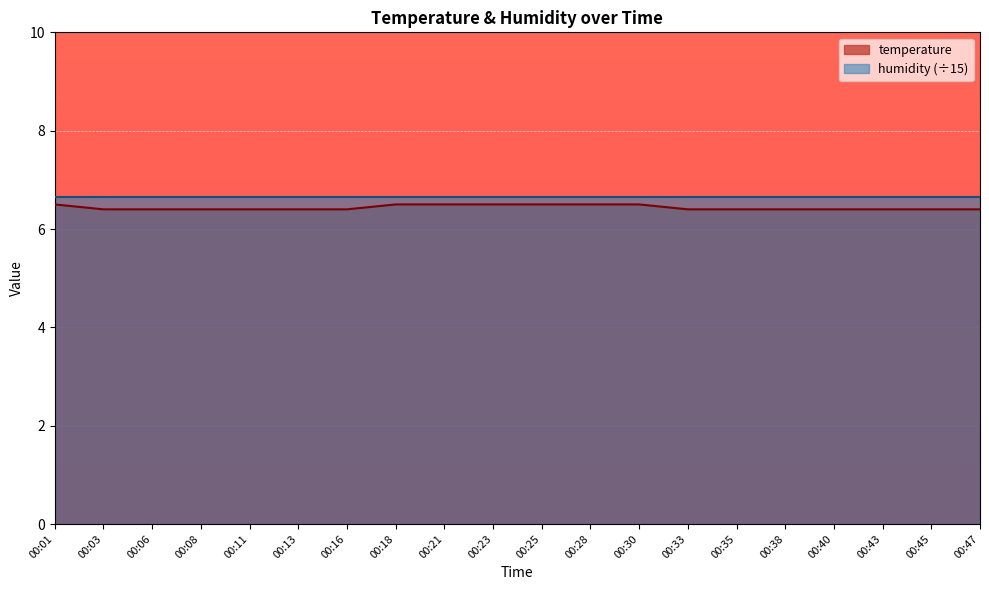

Reading left to right, what are all the values shown in this chart?

00:01=6.5	00:03=6.4	00:06=6.4	00:08=6.4	00:11=6.4	00:13=6.4	00:16=6.4	00:18=6.5	00:21=6.5	00:23=6.5	00:25=6.5	00:28=6.5	00:30=6.5	00:33=6.4	00:35=6.4	00:38=6.4	00:40=6.4	00:43=6.4	00:45=6.4	00:47=6.4